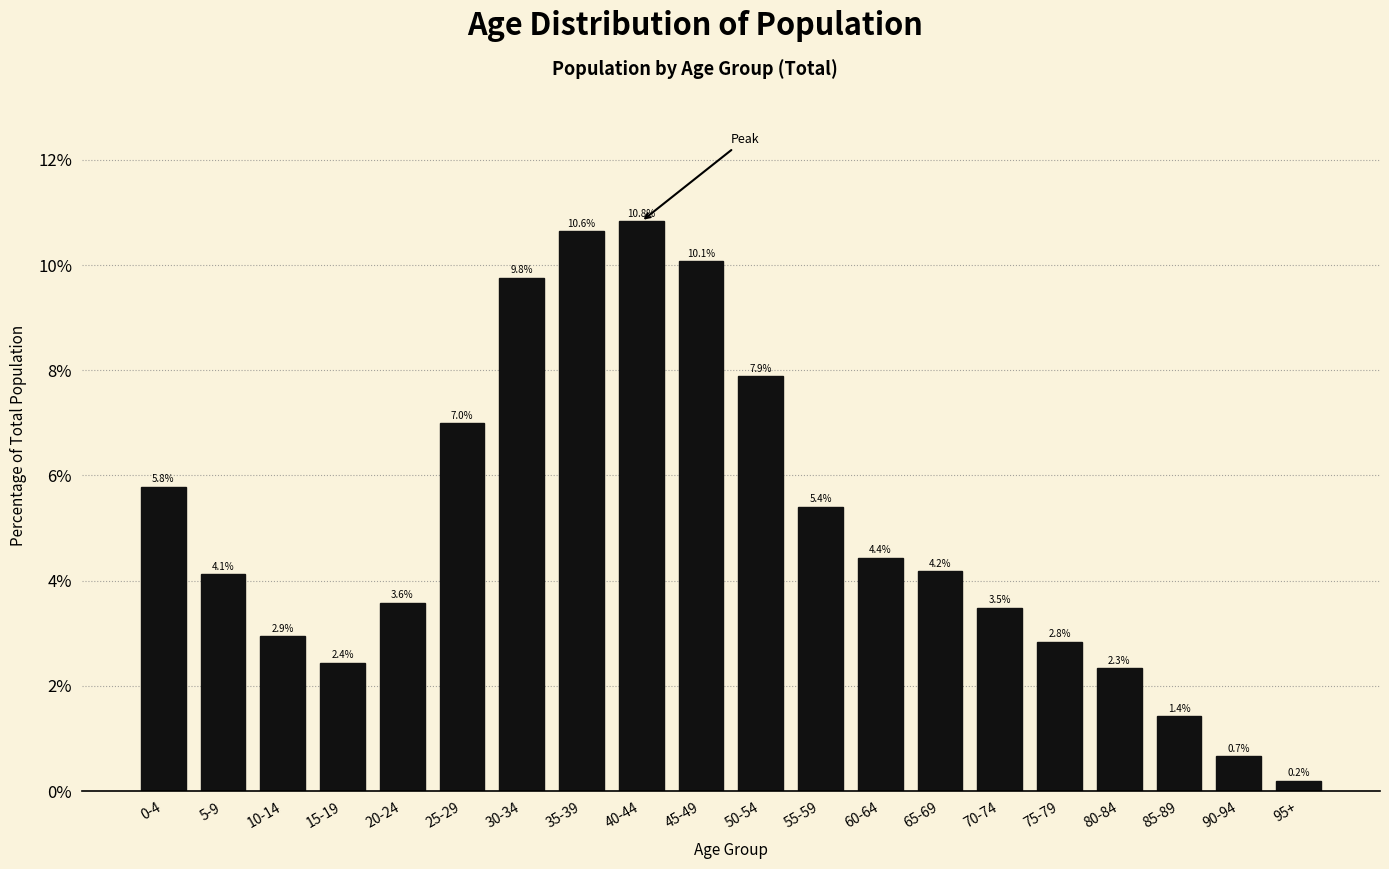

Reading left to right, what are all the values shown in this chart?

0-4=5.8	5-9=4.1	10-14=2.9	15-19=2.4	20-24=3.6	25-29=7.0	30-34=9.8	35-39=10.6	40-44=10.8	45-49=10.1	50-54=7.9	55-59=5.4	60-64=4.4	65-69=4.2	70-74=3.5	75-79=2.8	80-84=2.3	85-89=1.4	90-94=0.7	95+=0.2